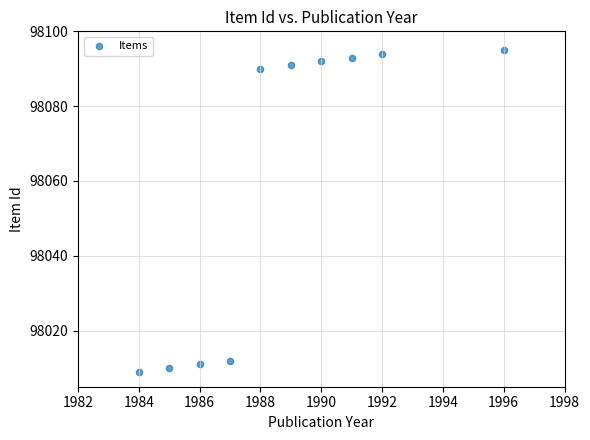

What is the range of Y values (max minus min)?

86